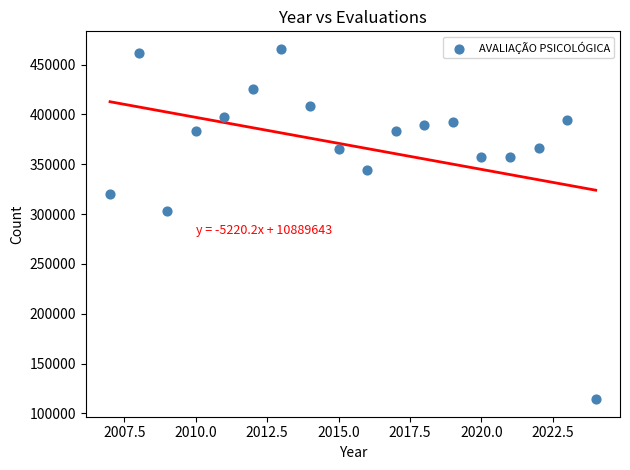

What is the range of Y values (max minus min)?

351460